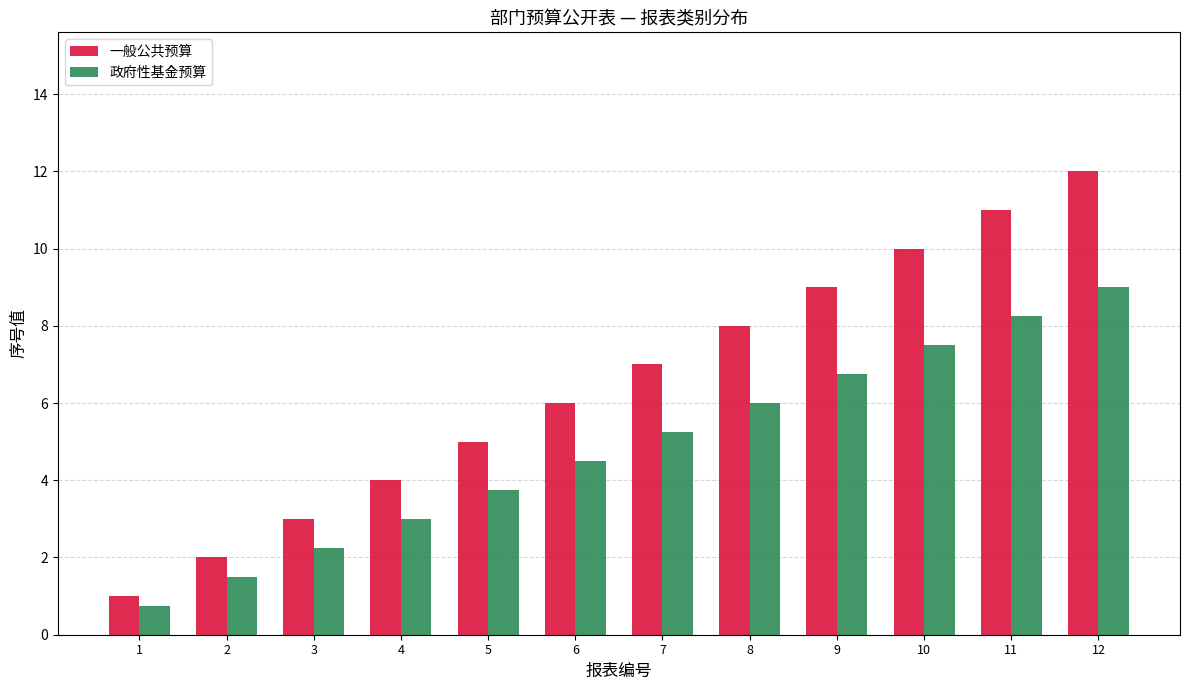

List the labels in order of 政府性基金预算 value, largest first.

12, 11, 10, 9, 8, 7, 6, 5, 4, 3, 2, 1